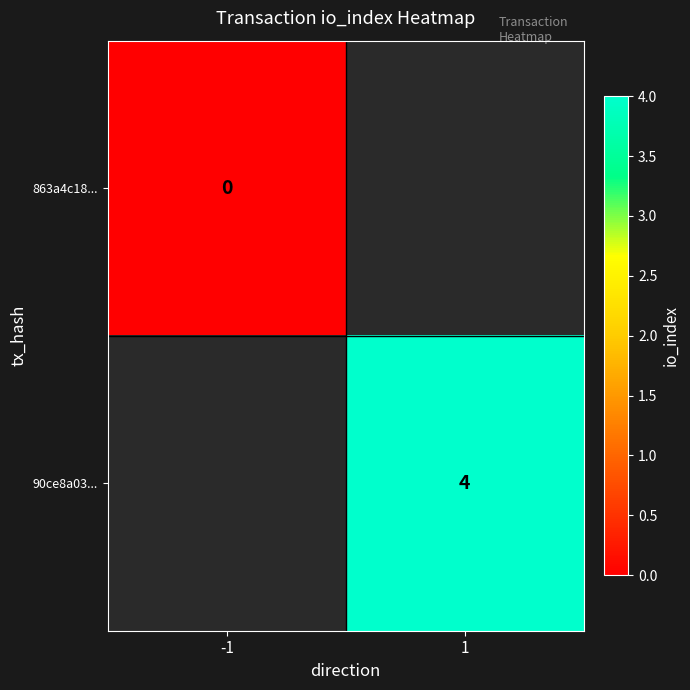

True or false: 90ce8a03... has a value of 4 at 1.

True